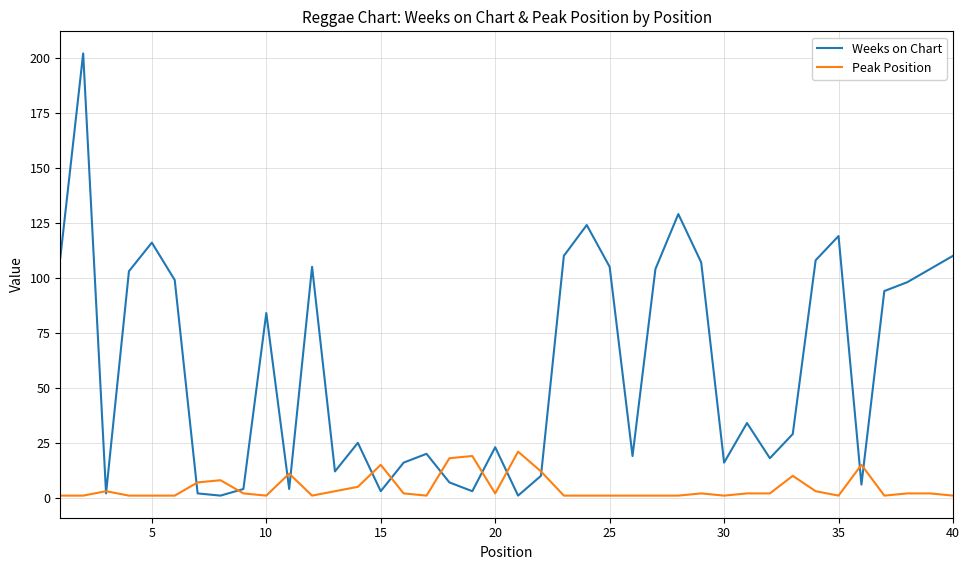

What is the greatest value displayed?

202